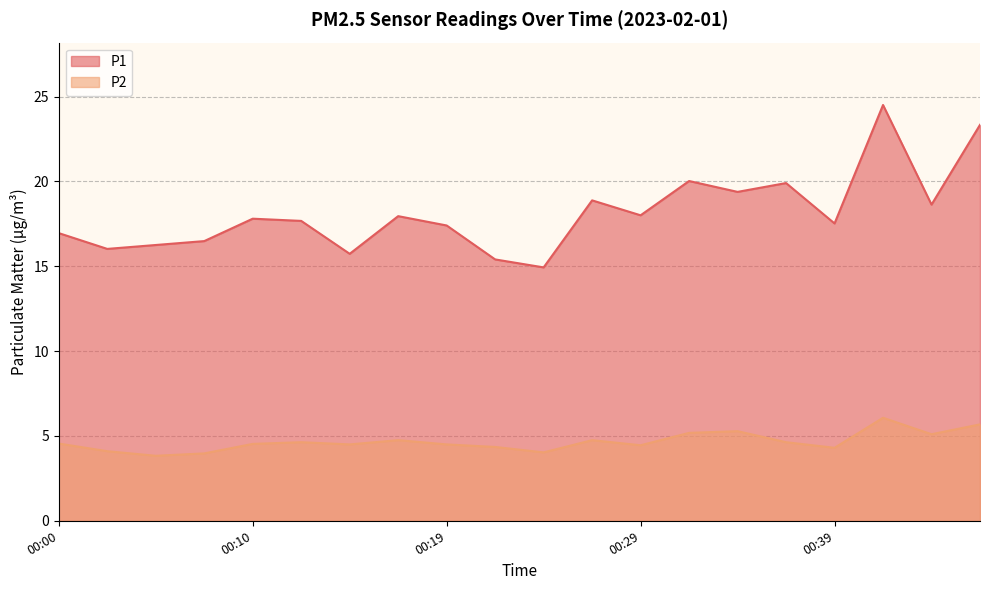

Which has a higher value, 00:10 or 00:41?

00:41